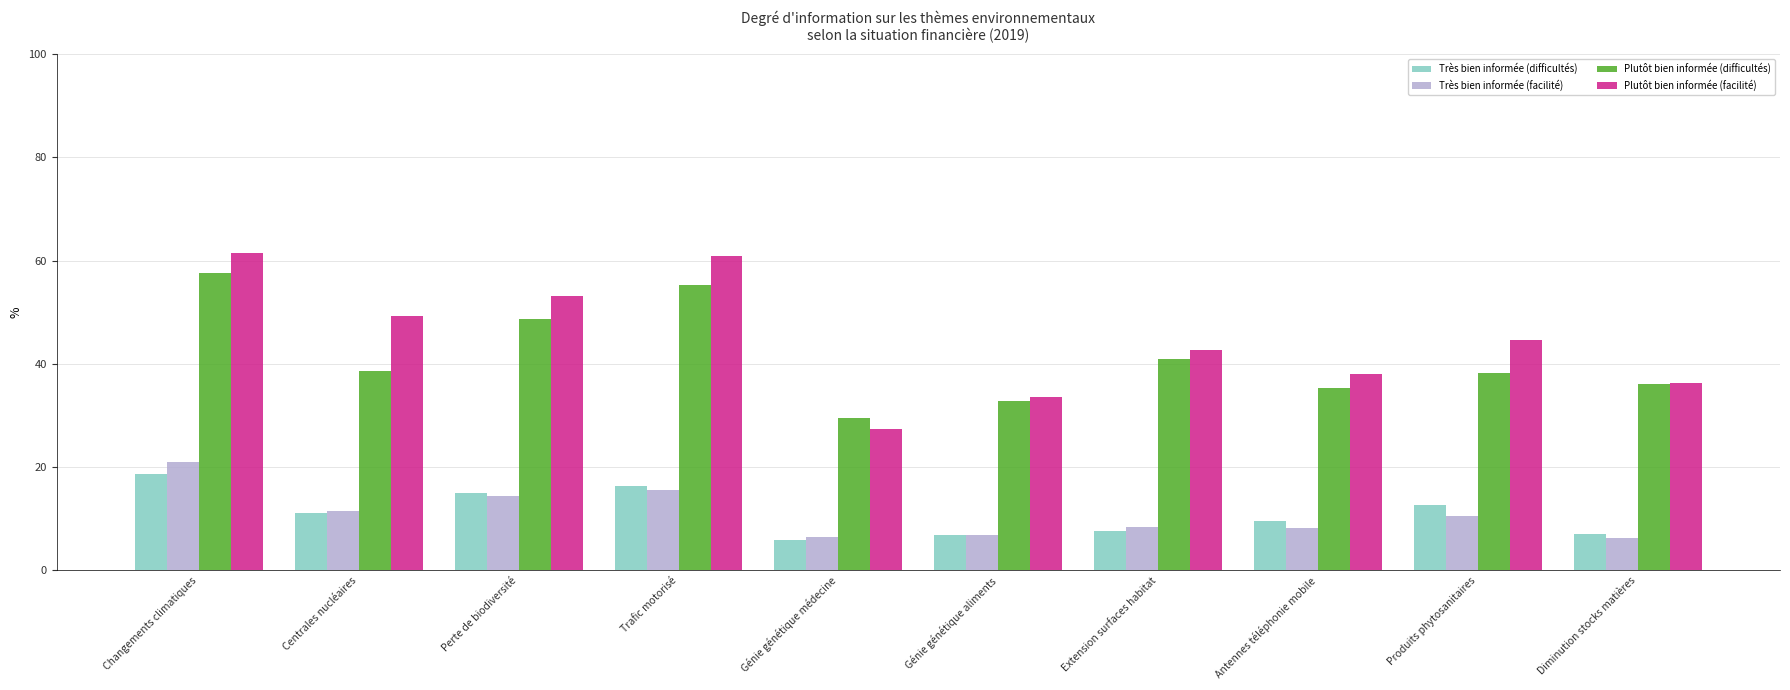

What are all the series names shown in the legend?

Très bien informée (difficultés), Très bien informée (facilité), Plutôt bien informée (difficultés), Plutôt bien informée (facilité)